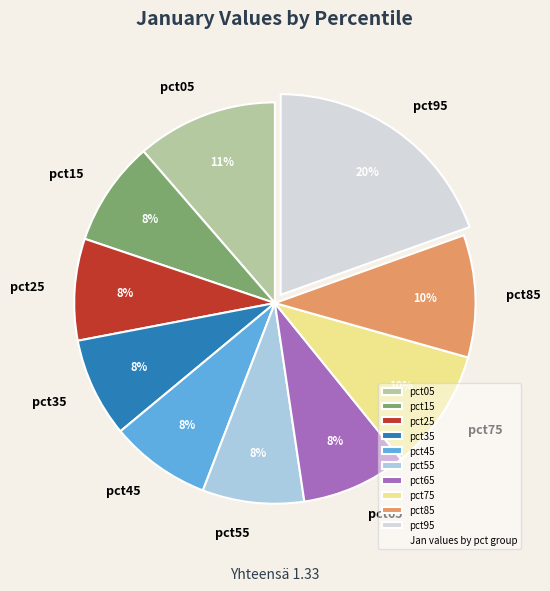

Which category has the biggest portion of the pie?

pct95